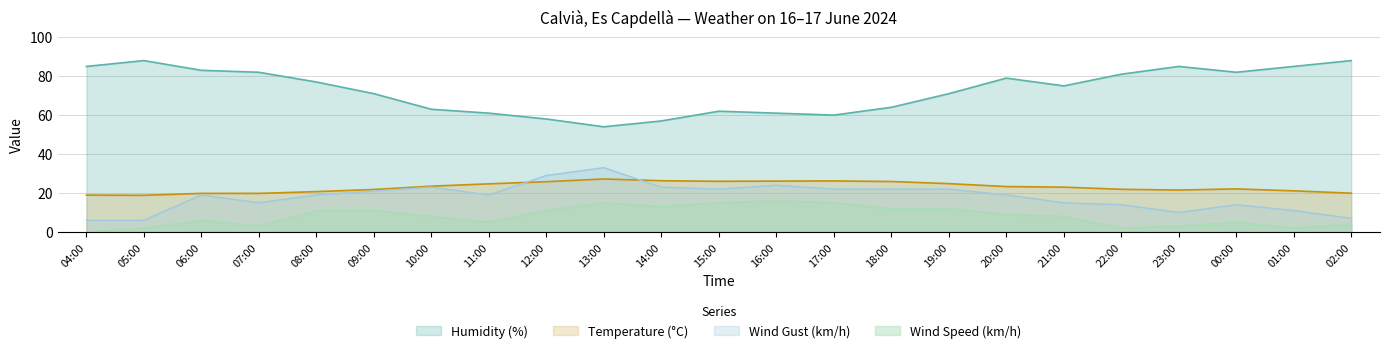

At which label does Humidity (%) first exceed 75?

04:00